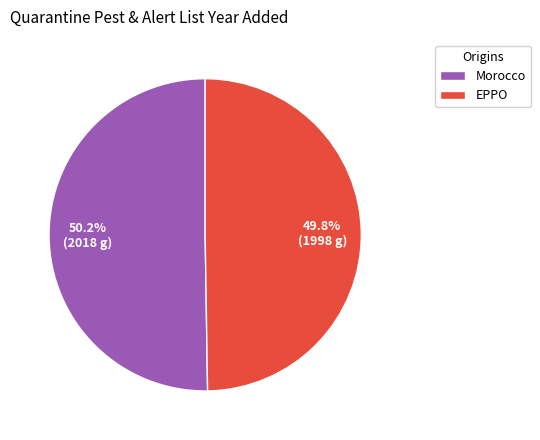

Is it true that EPPO is 50% of the pie?

True